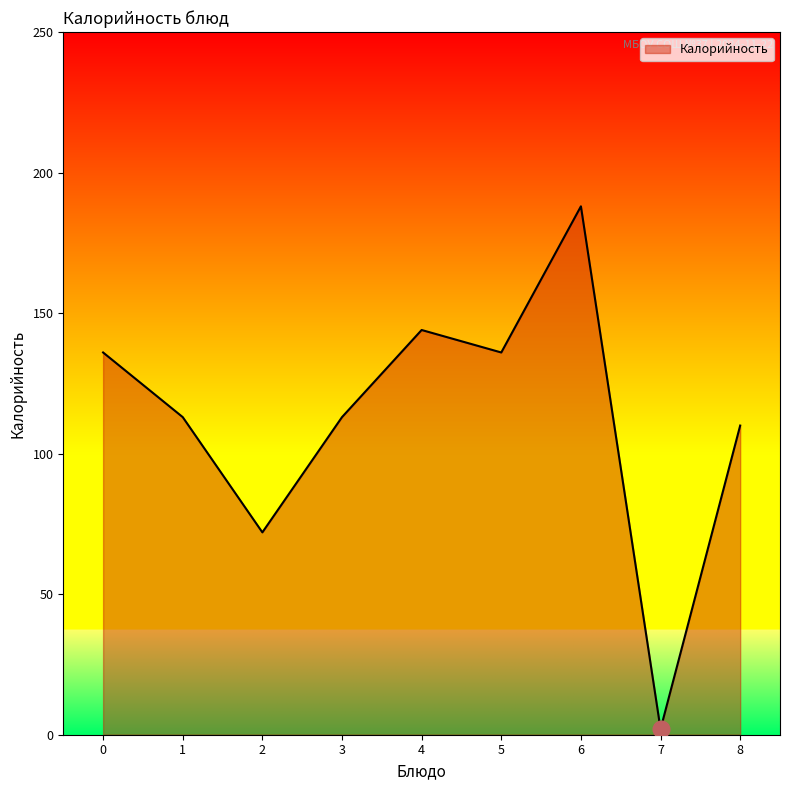

Between 5 and 6, which is larger?

6